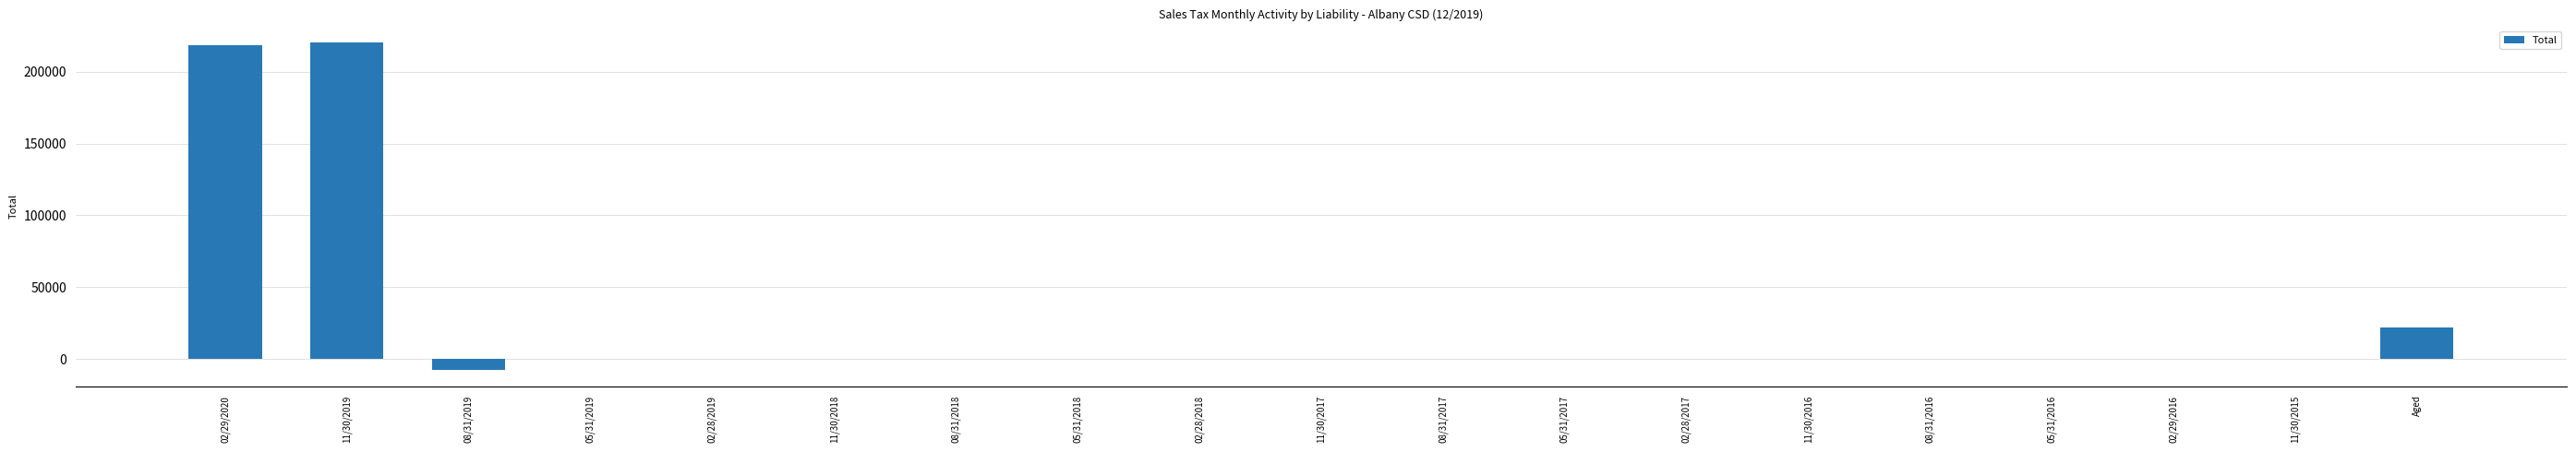

What is the sum of all values?

452594.2